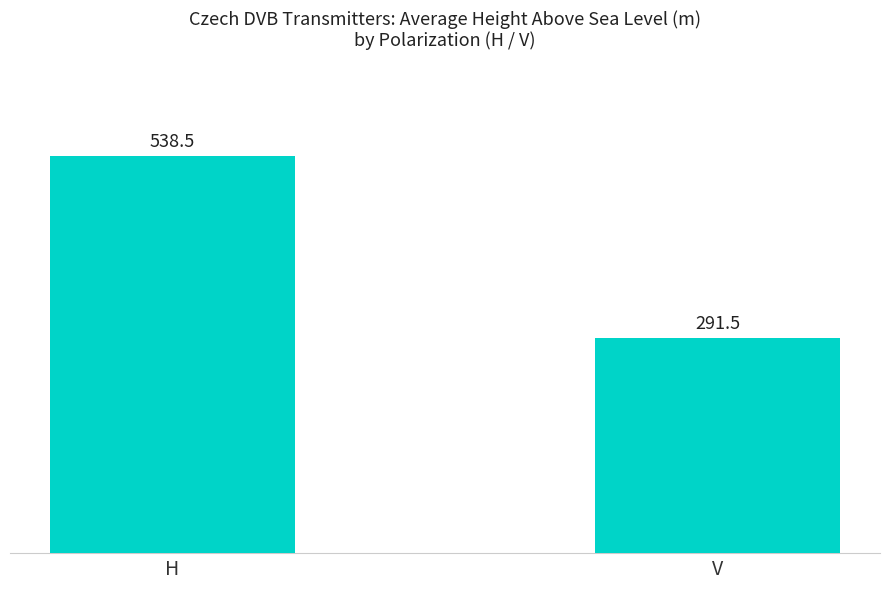

At which label does the data first exceed 538?

H